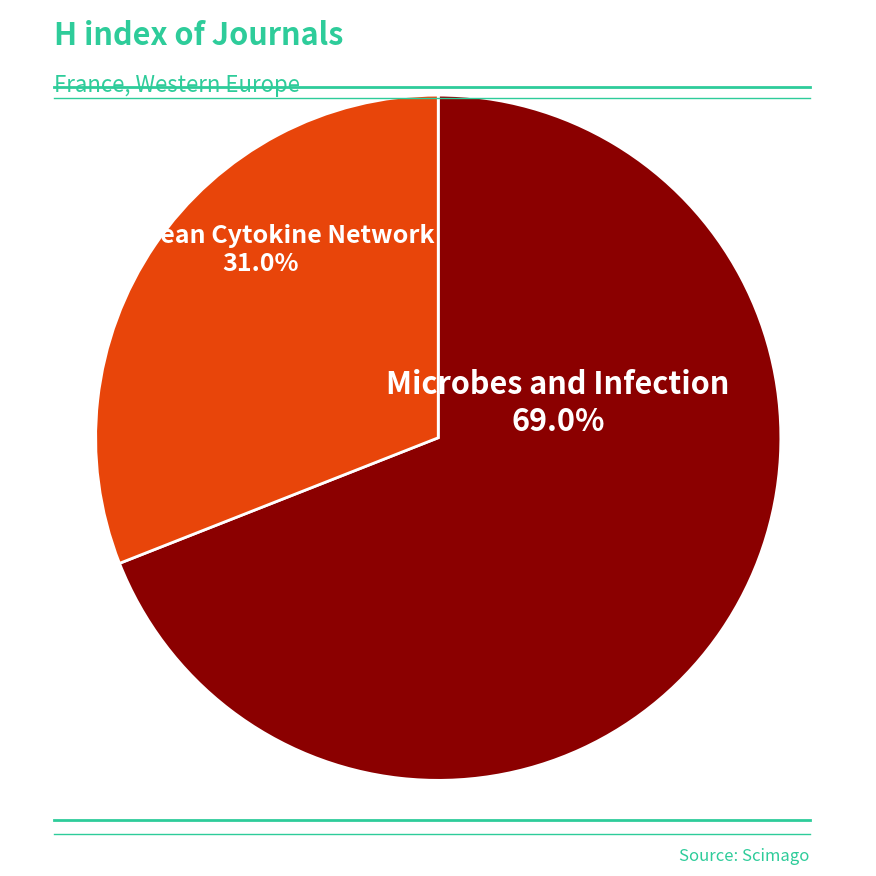

Is there any slice that represents more than half of the pie?

Yes